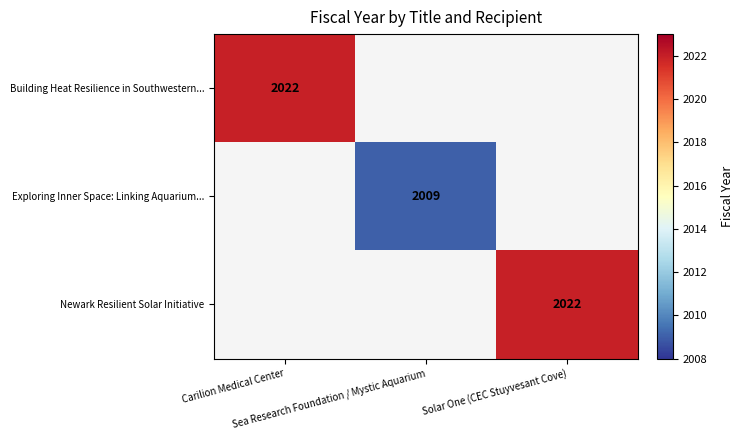

Is it true that Exploring Inner Space: Linking Aquarium... equals 2009.0 at Sea Research Foundation / Mystic Aquarium?

True